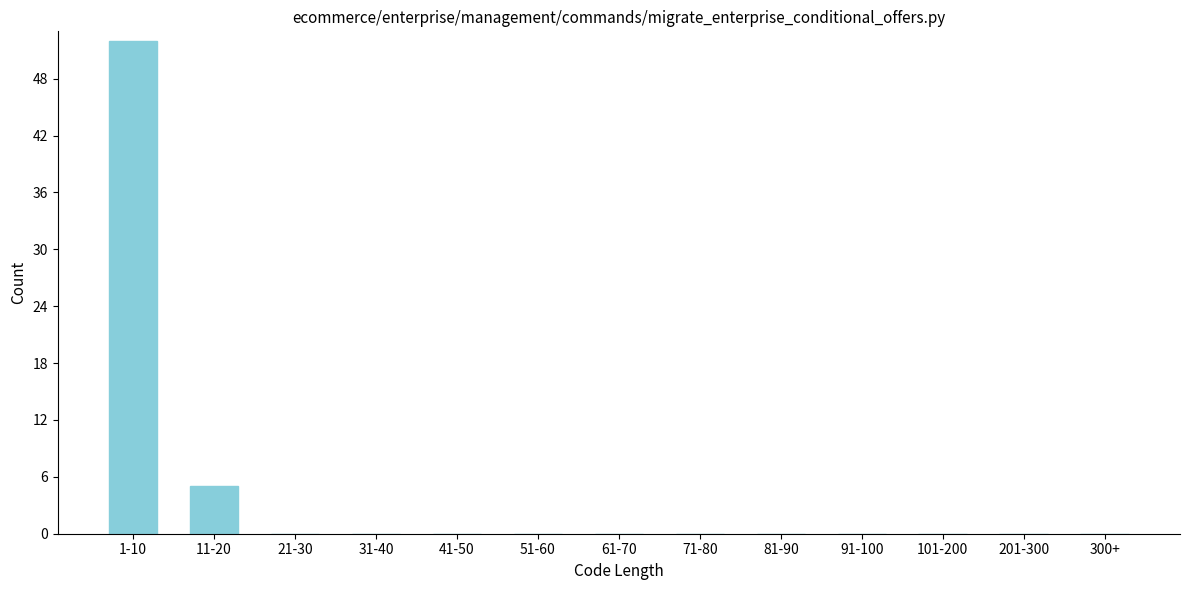

Reading right to left, extract all data points from this chart.

300+=0	201-300=0	101-200=0	91-100=0	81-90=0	71-80=0	61-70=0	51-60=0	41-50=0	31-40=0	21-30=0	11-20=5	1-10=52